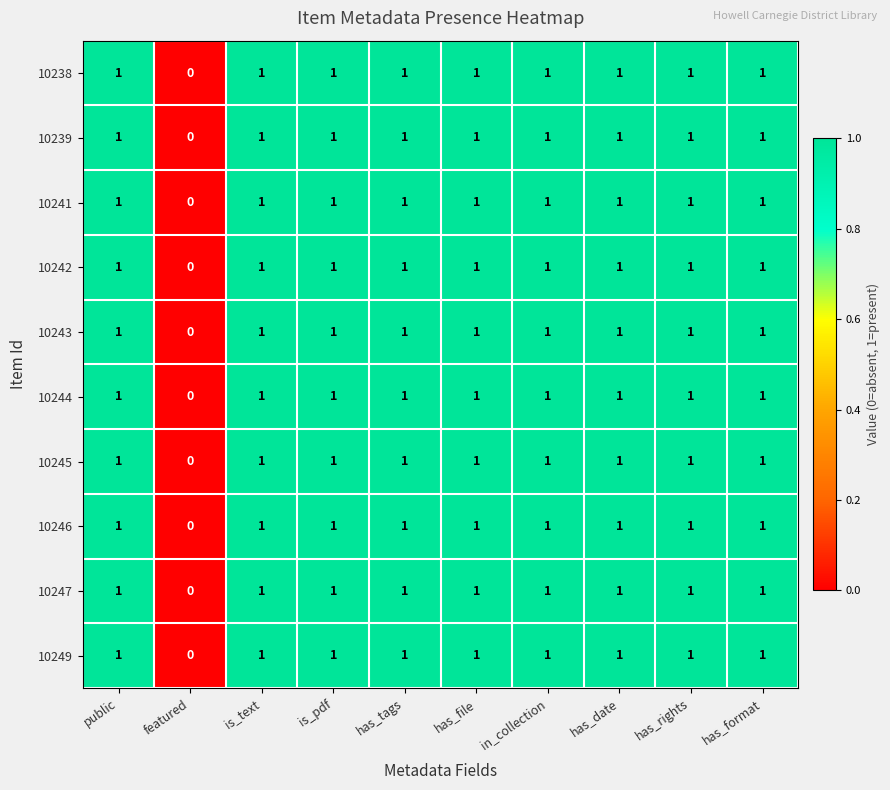

Which label corresponds to the smallest value in the chart?

featured